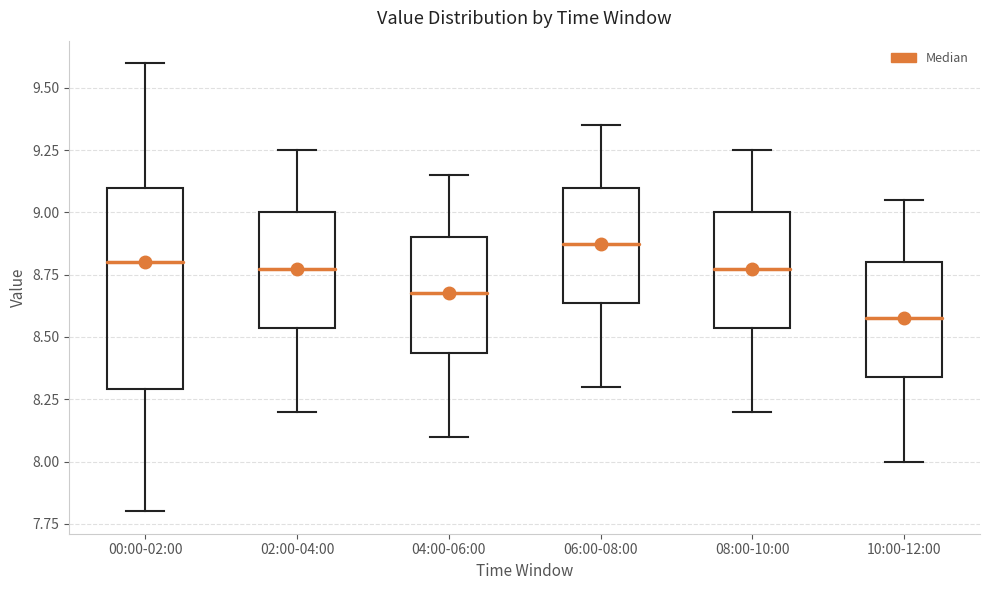

Which box is the tallest, from its lower edge to its upper edge?

00:00-02:00